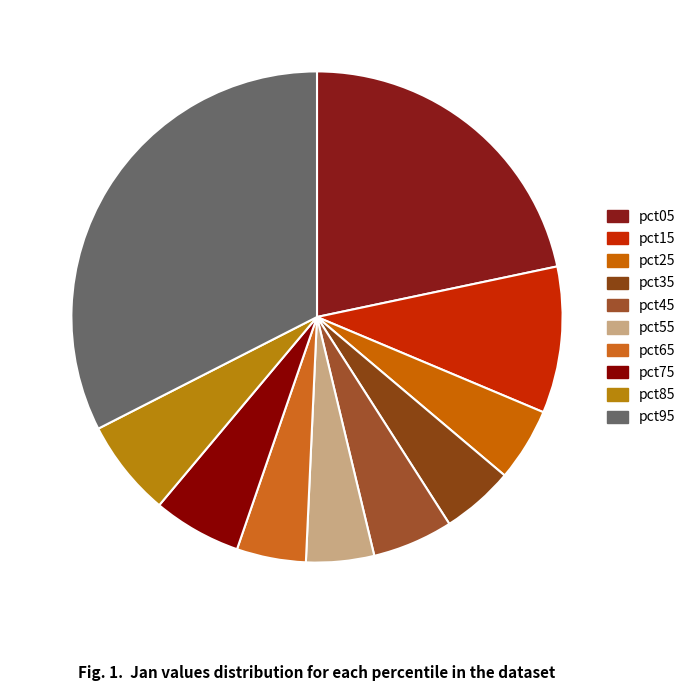

Count the number of slices in the pie.

10